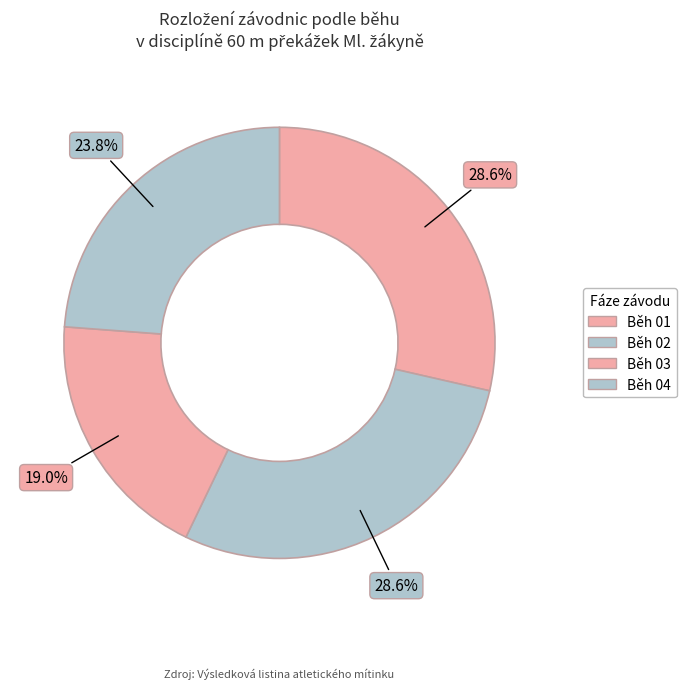

How many segments does this pie chart have?

4